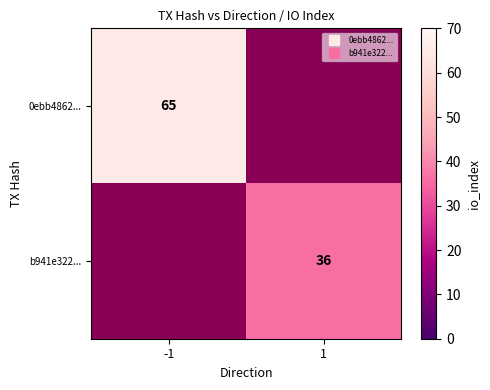

Is it true that b941e322... equals 0 at -1?

True